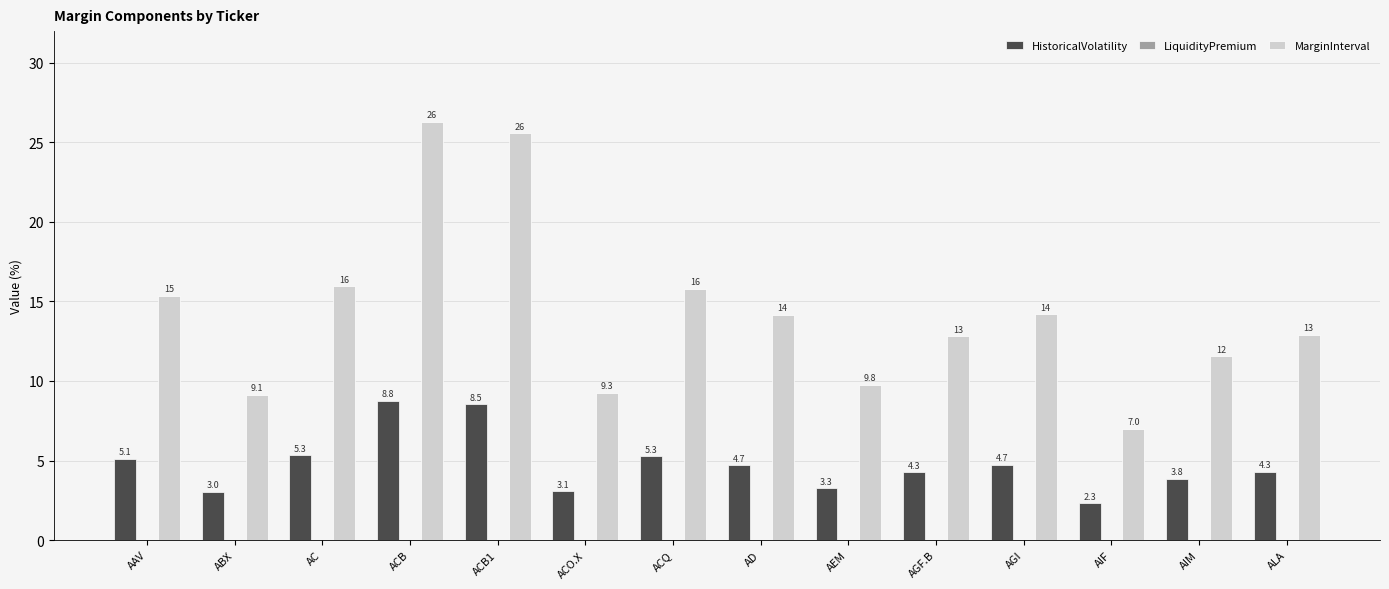

Rank the series by their average value, from lowest to highest.

HistoricalVolatility, MarginInterval